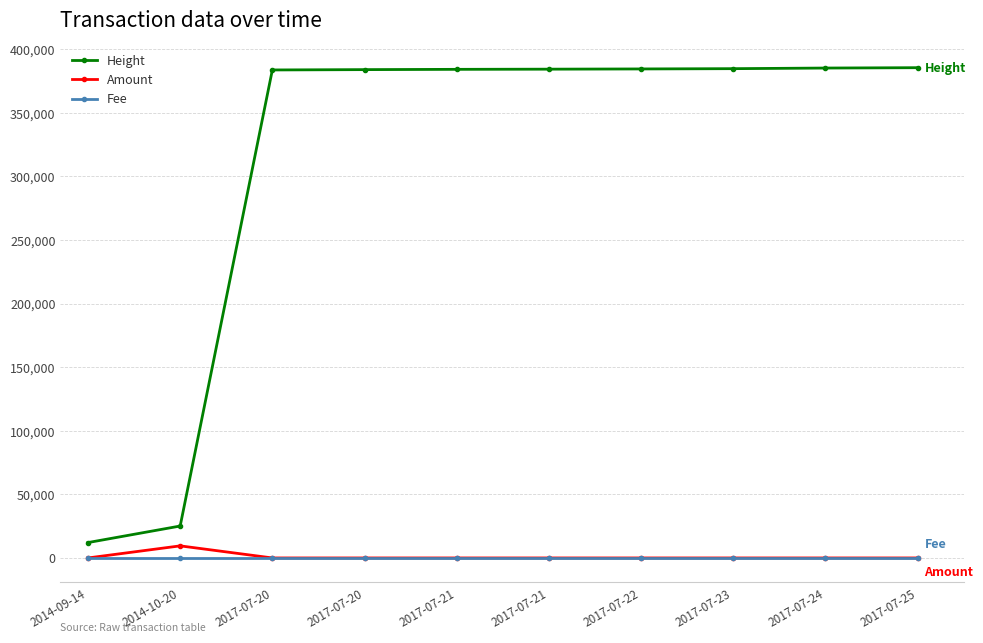

Rank the series by their maximum value, from lowest to highest.

Fee, Amount, Height